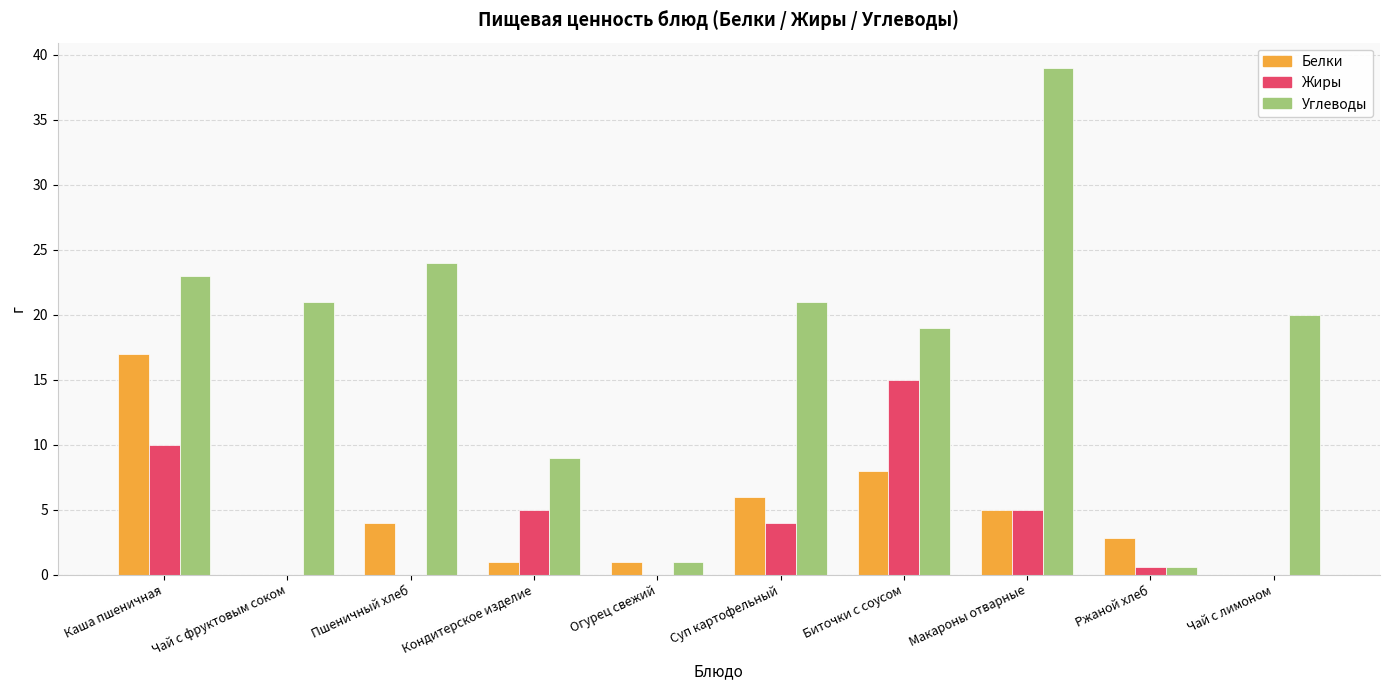

Reading left to right, what are all the values shown in this chart?

Белки: 17.0	0.0	4.0	1.0	1.0	6.0	8.0	5.0	2.8	0.0
Жиры: 10.0	0.0	0.0	5.0	0.0	4.0	15.0	5.0	0.6	0.0
Углеводы: 23.0	21.0	24.0	9.0	1.0	21.0	19.0	39.0	0.6	20.0